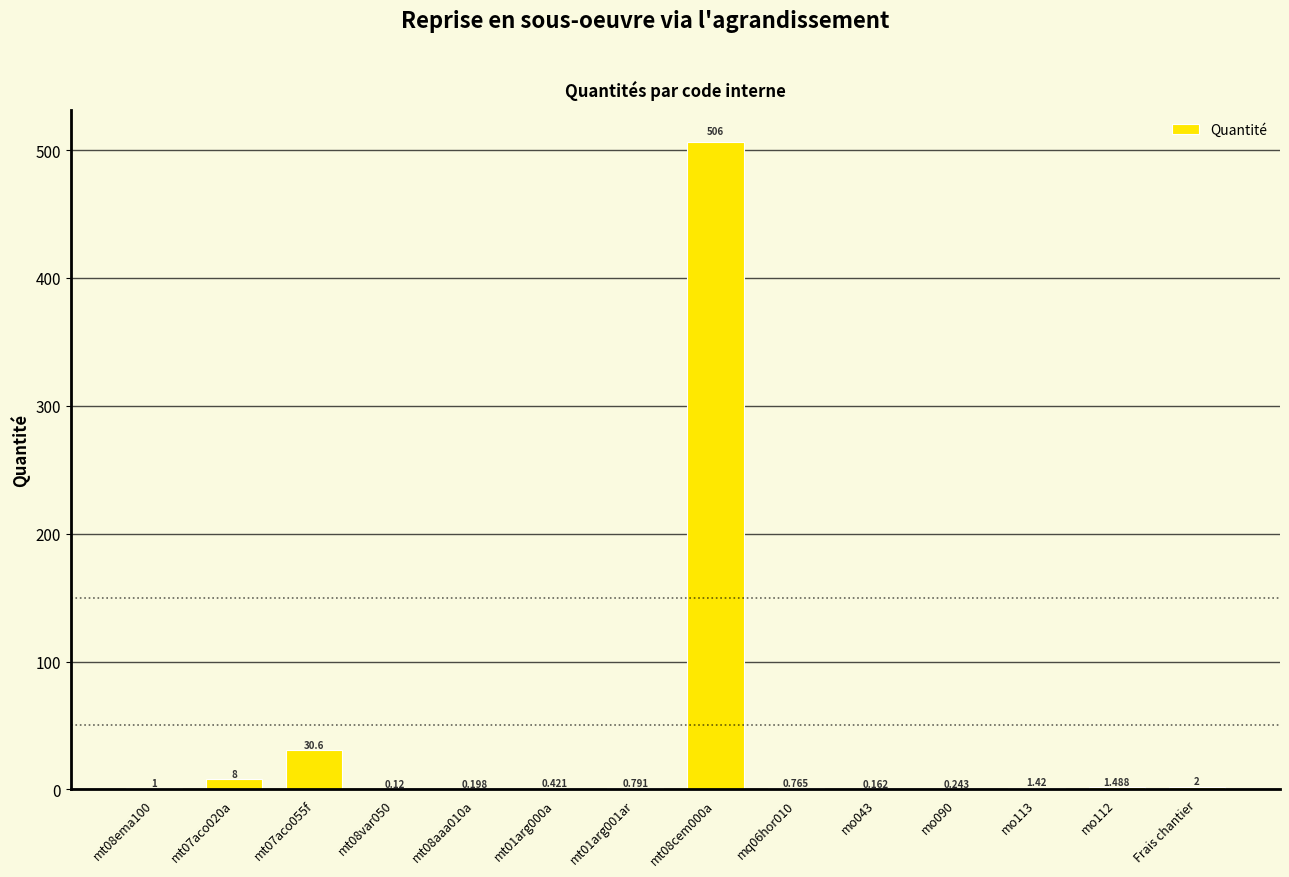

What is the difference between the maximum and minimum values?

505.9